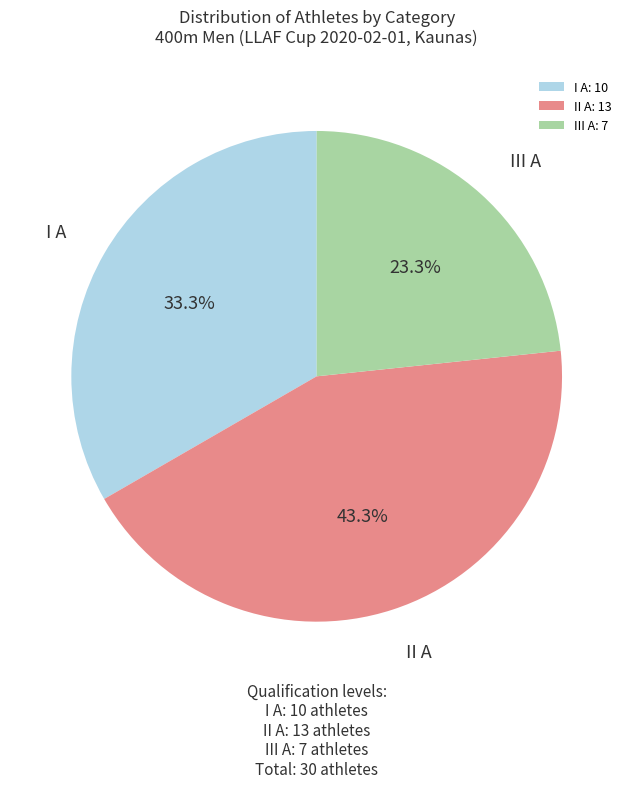

Approximately how many times larger is the value at II A compared to III A?

1.9